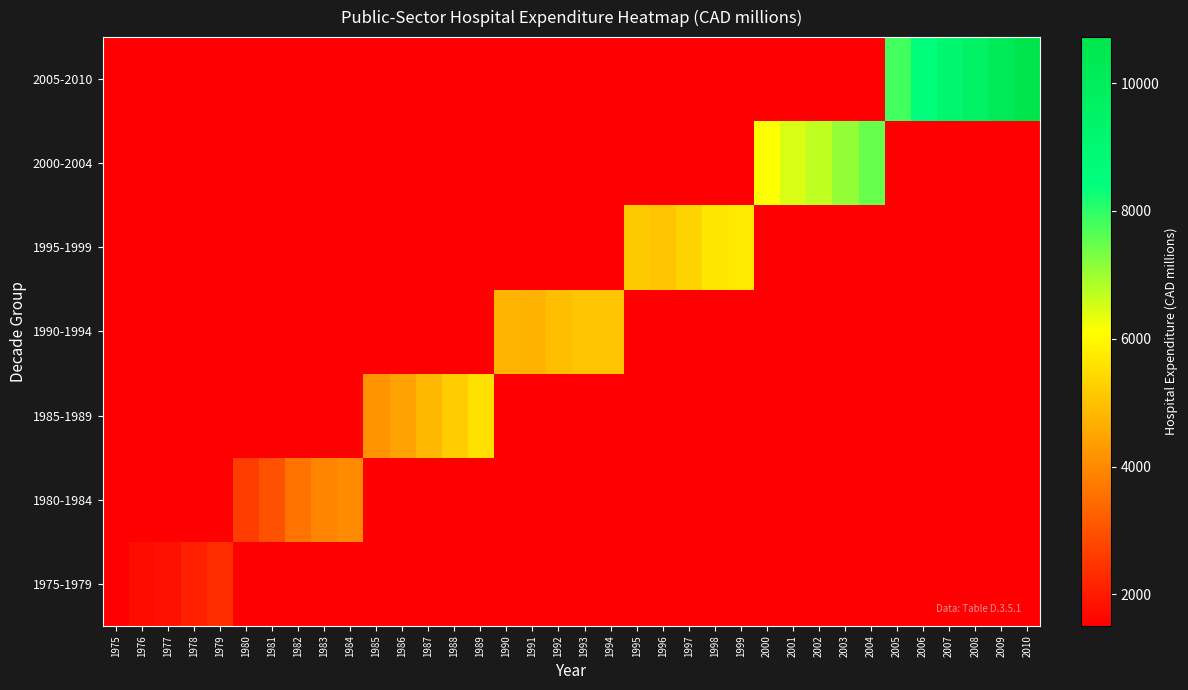

What is the spread (max minus min) of values at 1994?

5088.6